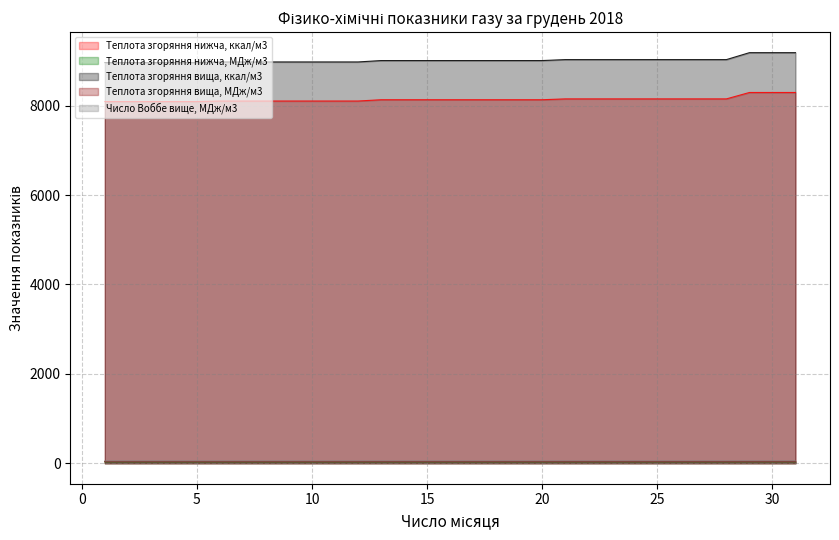

At which label is Теплота згоряння нижча, ккал/м3 closest to 8193?

21